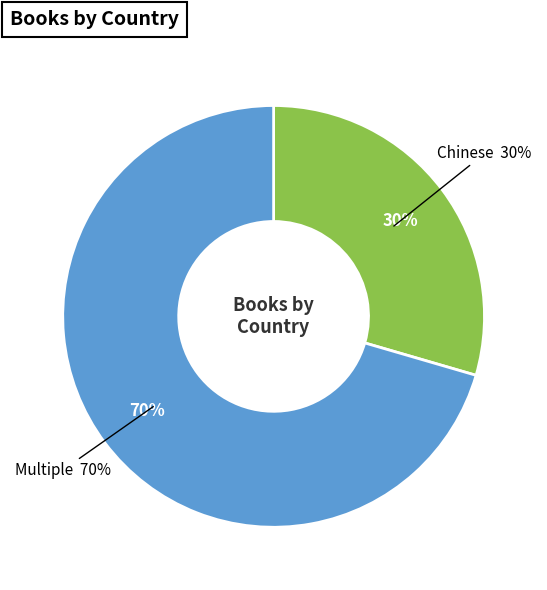

How many segments does this pie chart have?

2